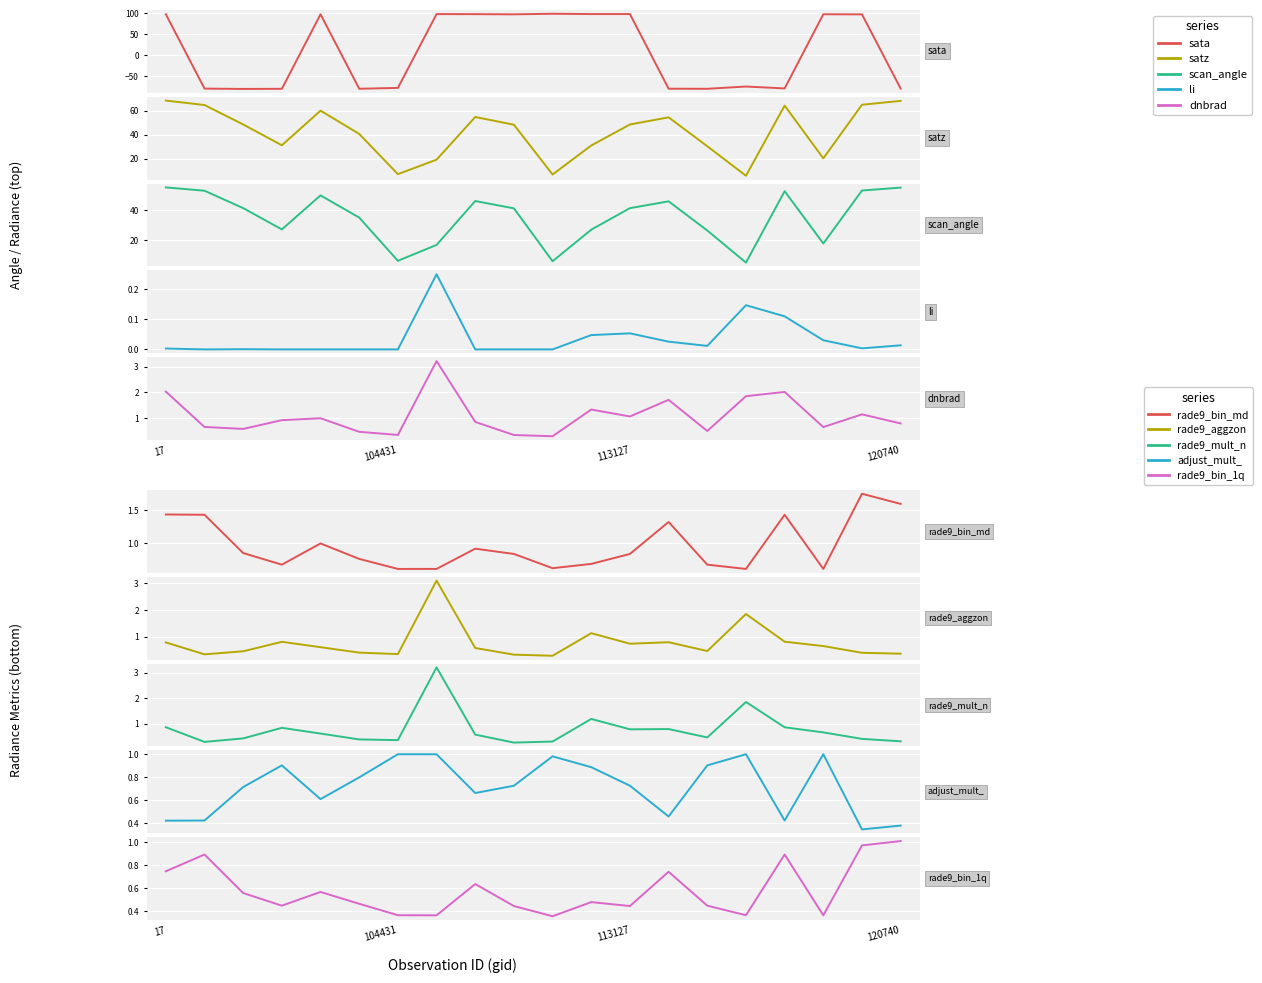

Rank the series by their maximum value, from highest to lowest.

sata, satz, scan_angle, dnbrad, li